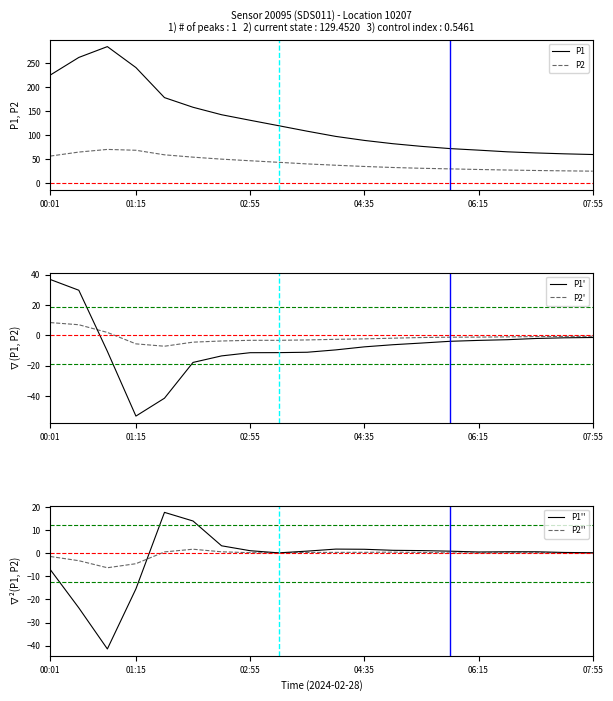

What is the value of the P1'' point at the 16th from the left?

0.5